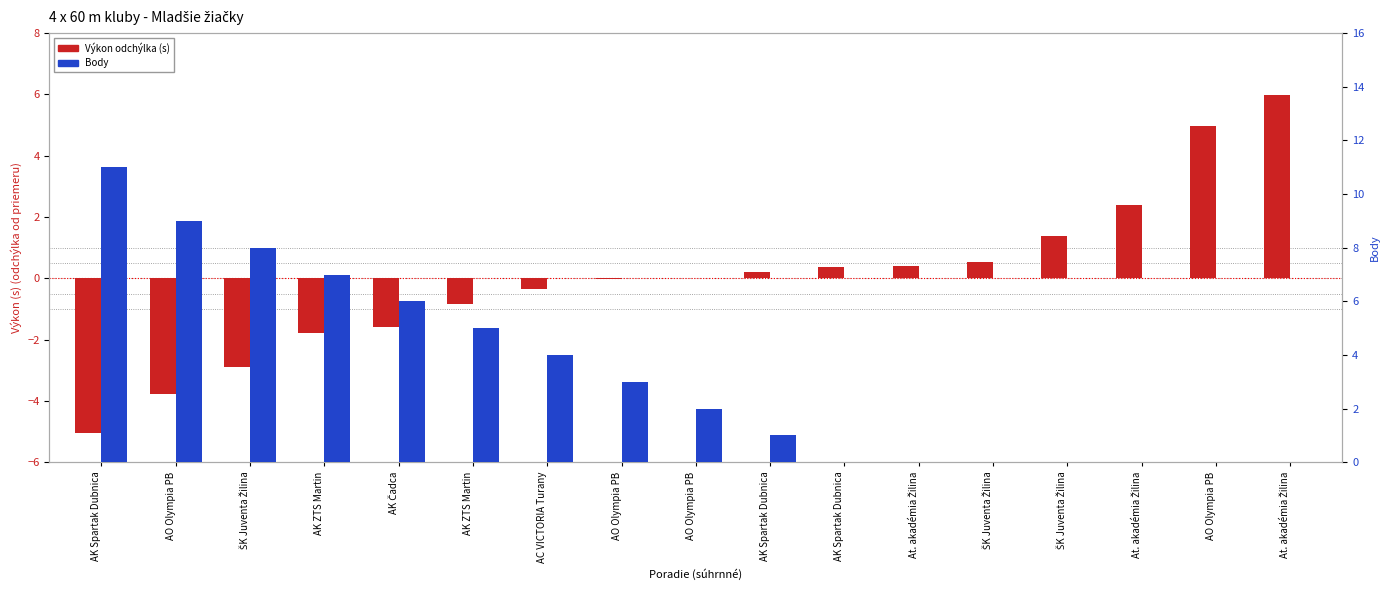

At which label does Body reach its peak?

AK Spartak Dubnica